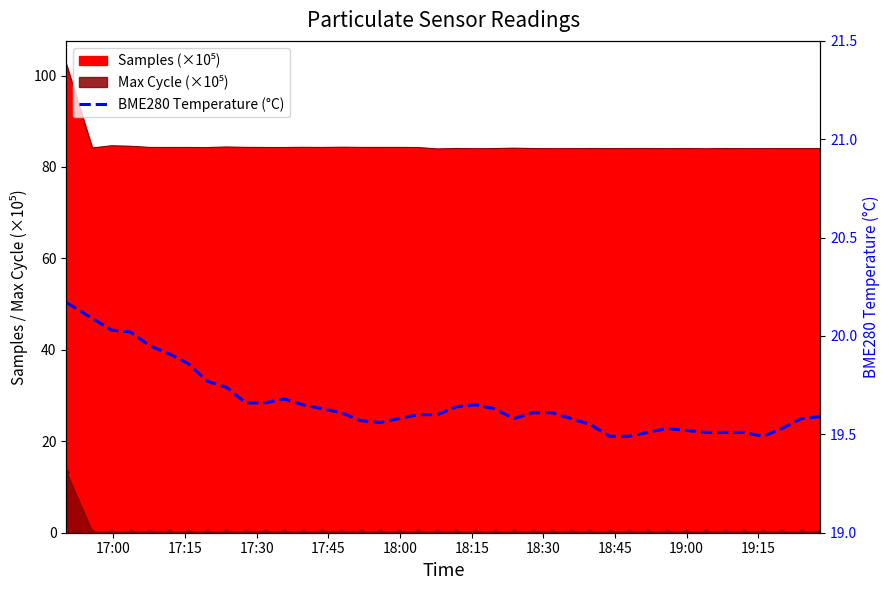

The value at 34 is 30.5. True or false?

False